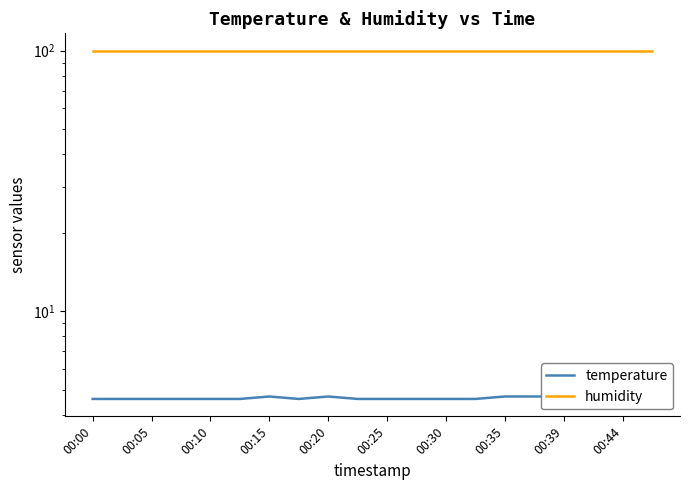

Which has a higher value, 00:00 or 00:20?

00:20